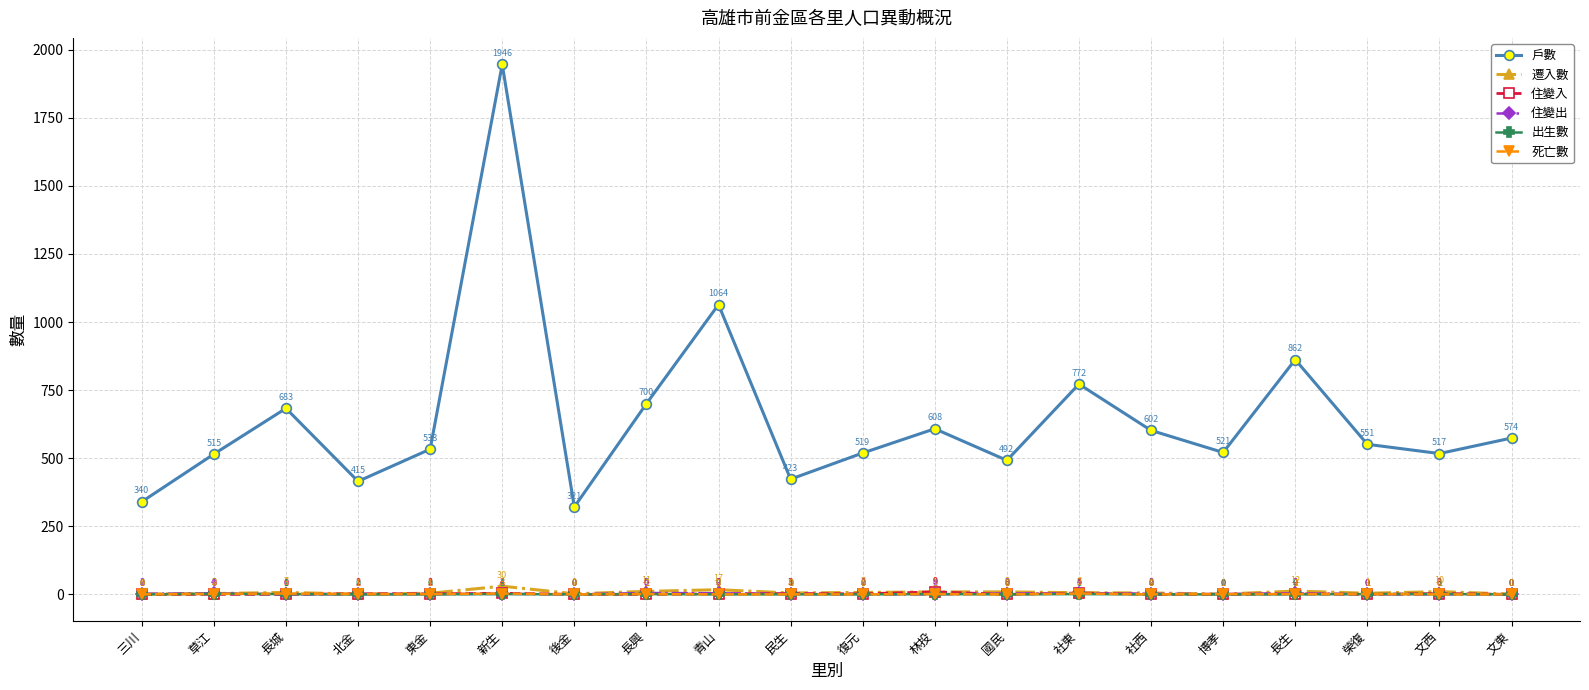

Rank the series by their maximum value, from lowest to highest.

出生數, 死亡數, 住變出, 住變入, 遷入數, 戶數